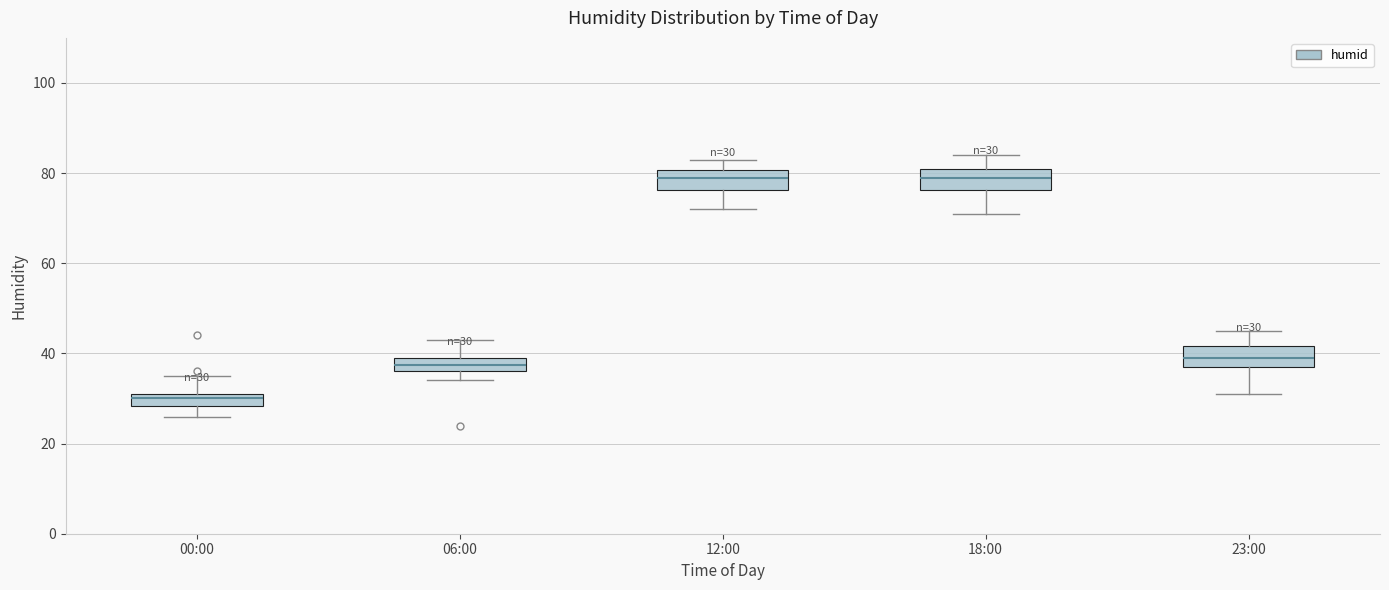

Which box has the lowest median line?

00:00